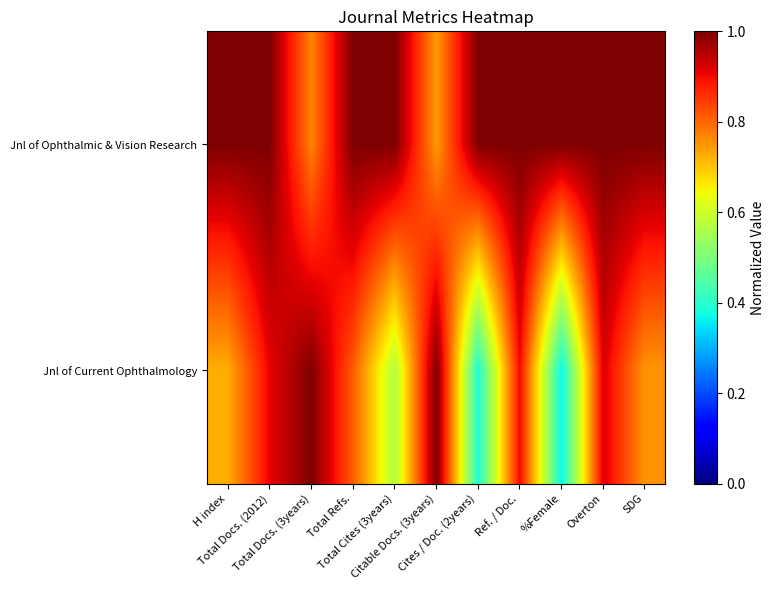

Reading left to right, extract all data points from this chart.

Jnl of Ophthalmic & Vision Research: H index=1.0	Total Docs. (2012)=1.0	Total Docs. (3years)=0.8	Total Refs.=1.0	Total Cites (3years)=1.0	Citable Docs. (3years)=0.7	Cites / Doc. (2years)=1.0	Ref. / Doc.=1.0	%Female=1.0	Overton=1.0	SDG=1.0
Jnl of Current Ophthalmology: H index=0.7	Total Docs. (2012)=0.9	Total Docs. (3years)=1.0	Total Refs.=0.8	Total Cites (3years)=0.6	Citable Docs. (3years)=1.0	Cites / Doc. (2years)=0.4	Ref. / Doc.=0.9	%Female=0.4	Overton=0.9	SDG=0.8